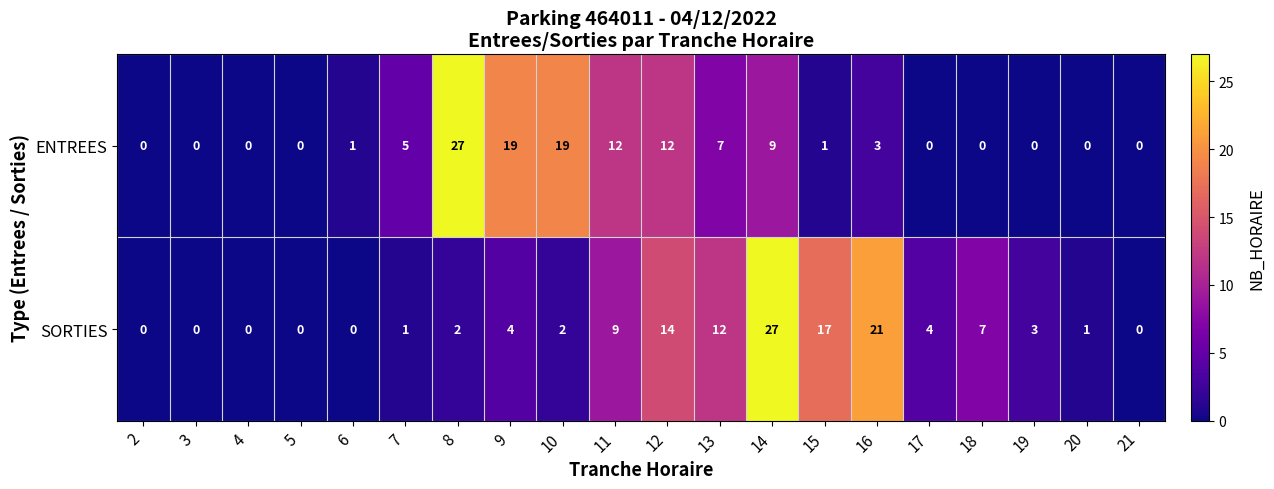

What is the difference between the ENTREES values at 11 and 16?

9